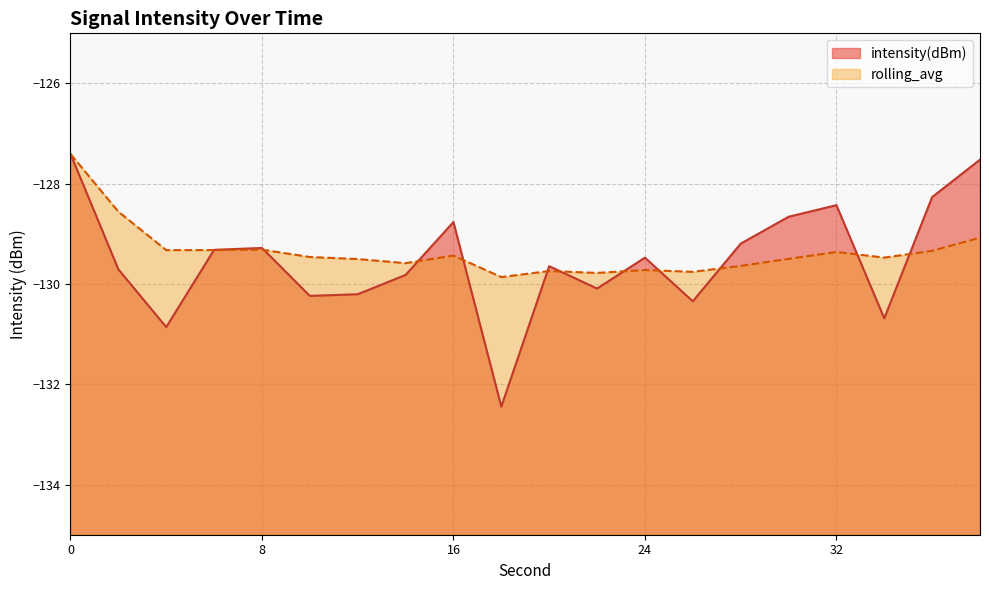

What is the smallest value displayed?

-132.4